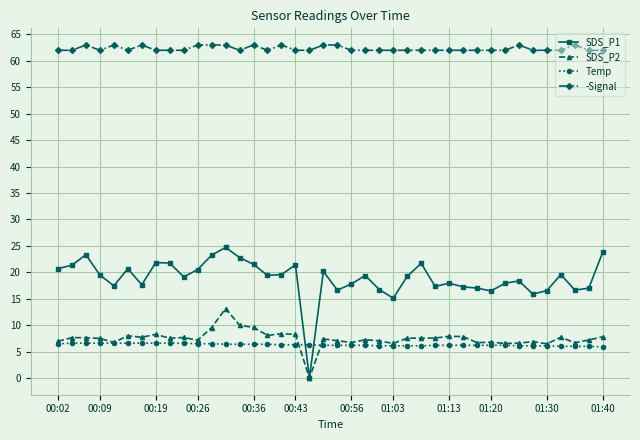

What is the highest value of the Temp series?

6.6